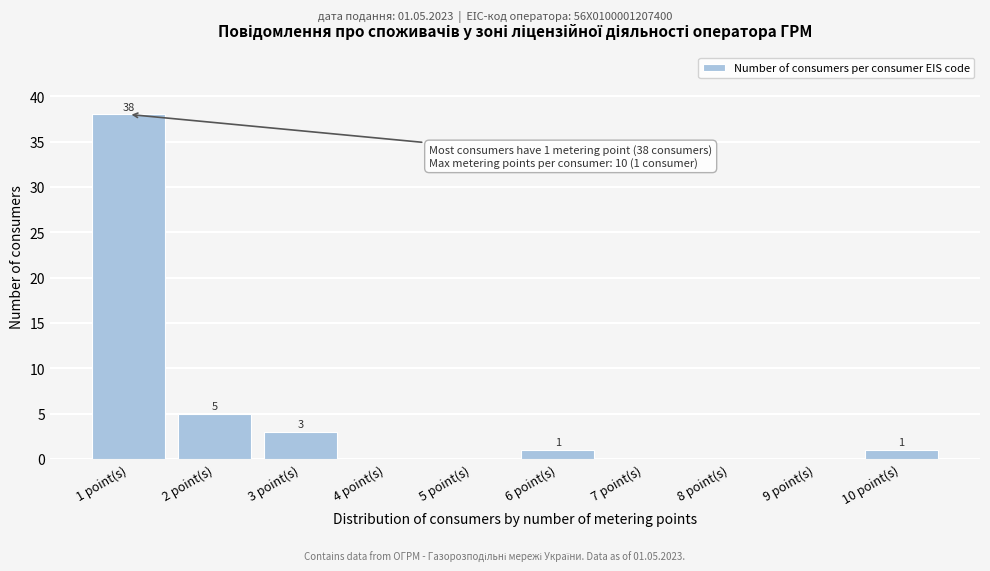

Reading left to right, extract all data points from this chart.

1 point(s)=38	2 point(s)=5	3 point(s)=3	4 point(s)=0	5 point(s)=0	6 point(s)=1	7 point(s)=0	8 point(s)=0	9 point(s)=0	10 point(s)=1